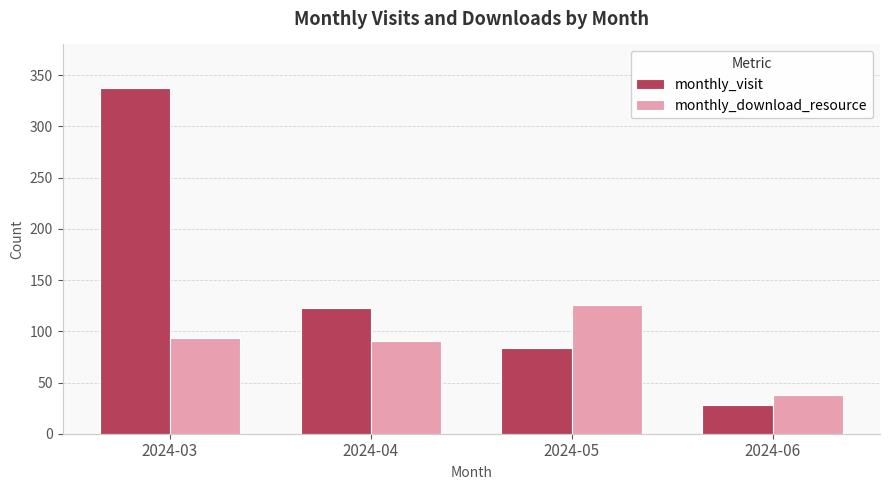

What is the sum of the monthly_visit values at 2024-04 and 2024-06?

151